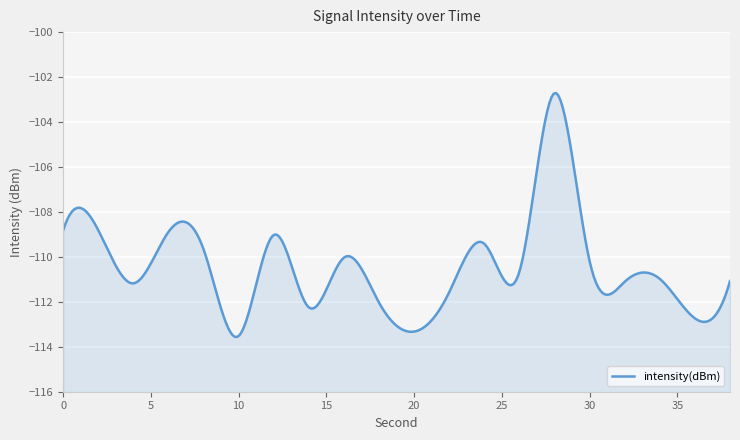

Reading left to right, what are all the values shown in this chart?

0=-108.8	2=-108.8	4=-111.2	6=-108.9	8=-109.7	10=-113.5	12=-109.0	14=-112.2	16=-110.0	18=-112.0	20=-113.3	22=-111.6	24=-109.4	26=-110.7	28=-102.7	30=-110.2	32=-111.1	34=-111.0	36=-112.7	38=-111.1